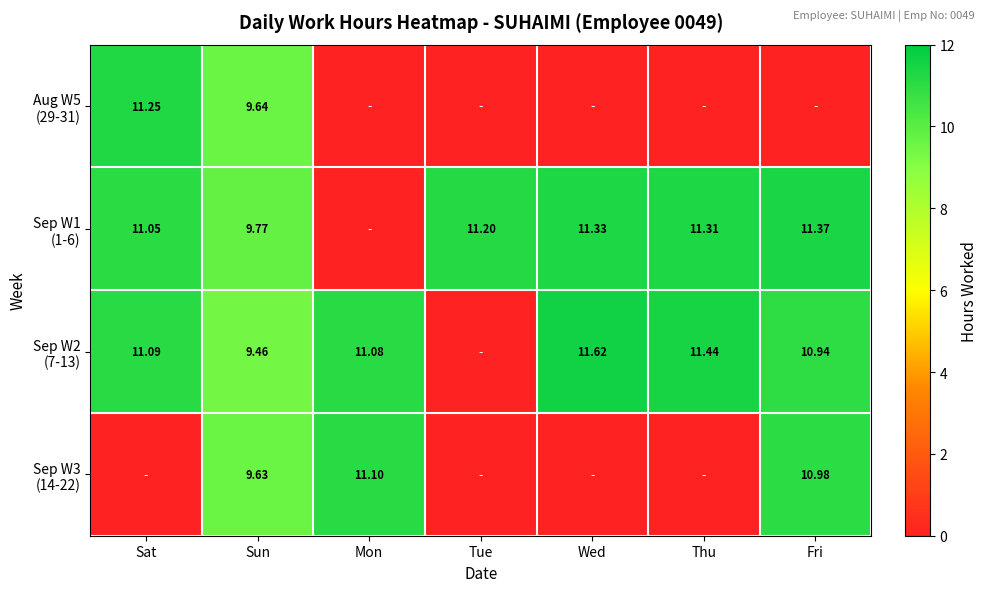

Is the value of Sep W2 (7-13) at Fri greater than the value of Sep W3 (14-22) at Tue?

Yes